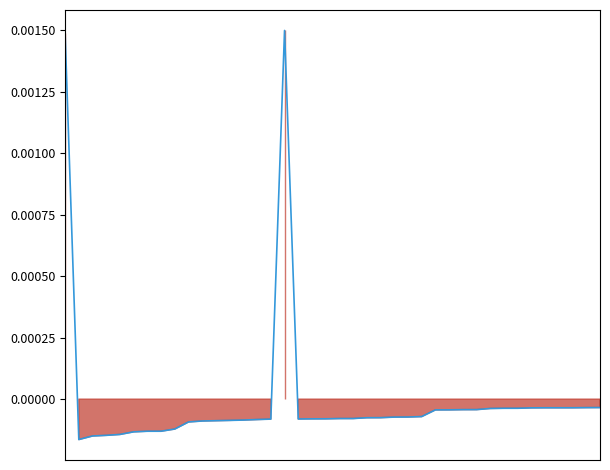

Rank the categories by value from lowest to highest.

1, 2, 3, 4, 5, 6, 7, 8, 9, 10, 11, 12, 13, 14, 15, 17, 18, 19, 20, 21, 22, 23, 24, 25, 26, 27, 28, 29, 30, 31, 32, 33, 34, 35, 36, 37, 38, 39, 0, 16